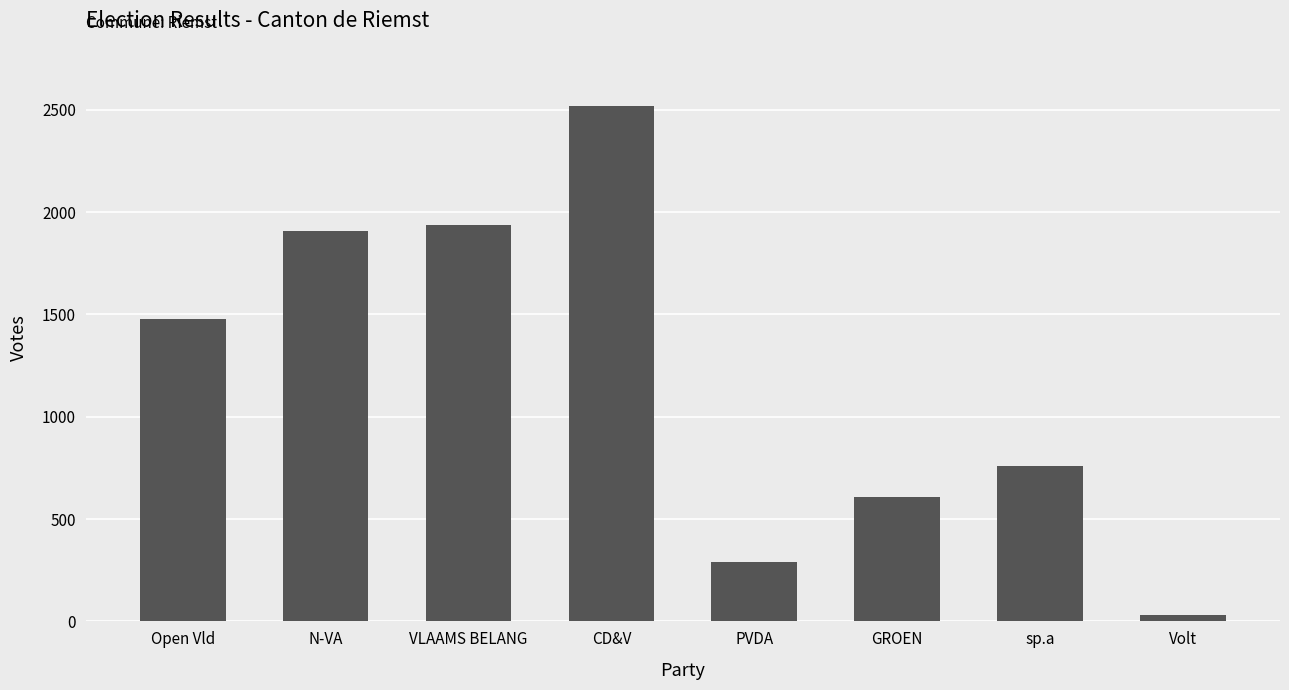

List the labels in order of value, smallest first.

Volt, PVDA, GROEN, sp.a, Open Vld, N-VA, VLAAMS BELANG, CD&V